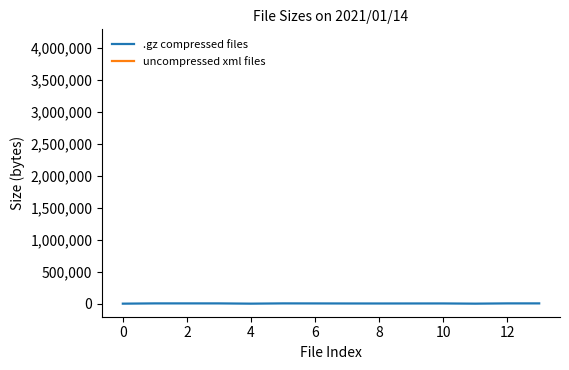

Approximately how many times larger is the value at 10 compared to 11?

3.5